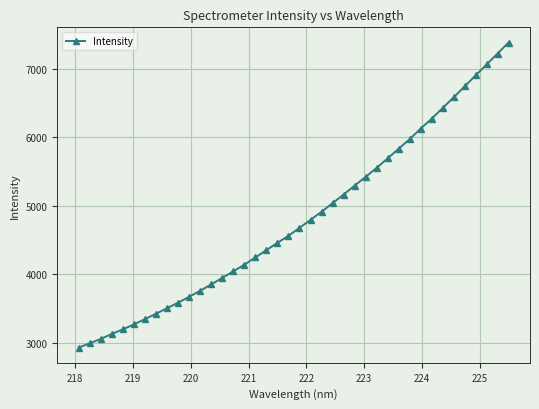

What is the value of the 28th point from the left?

5551.5